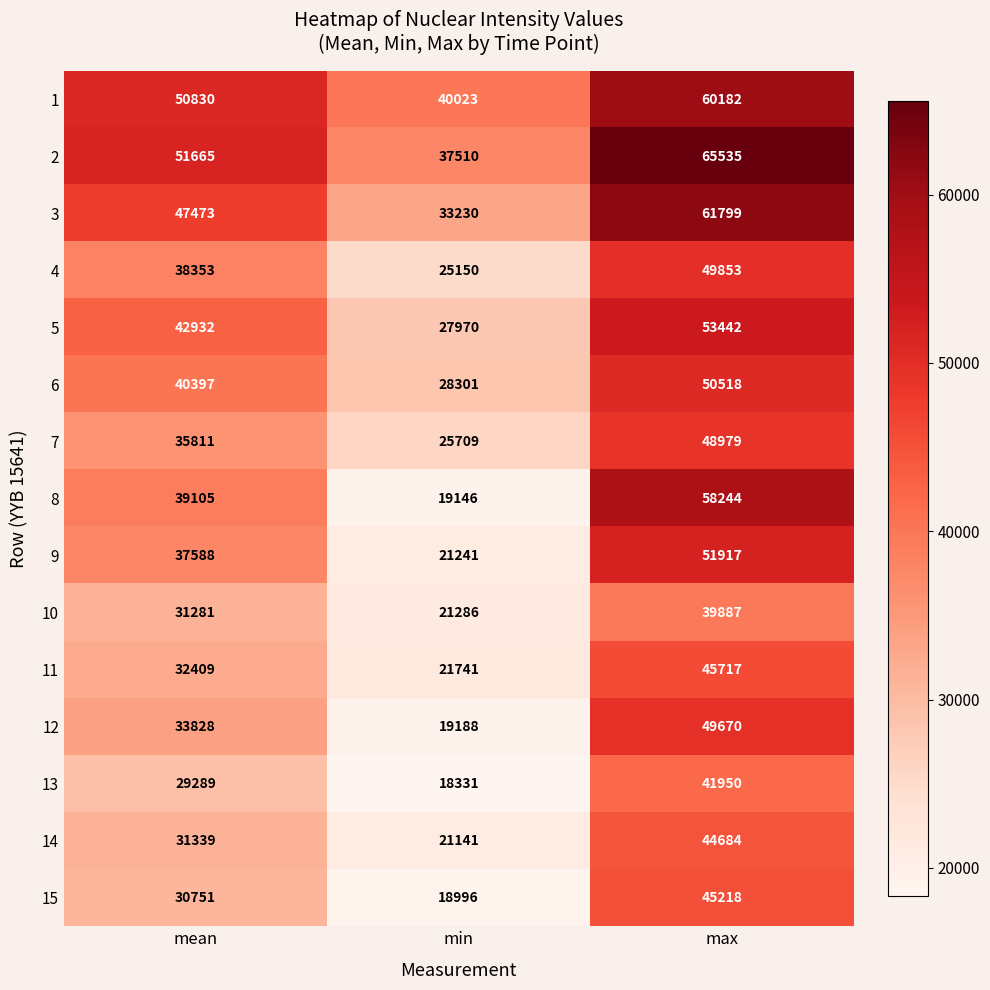

Read the 15 value at max, to the nearest 50.

45200